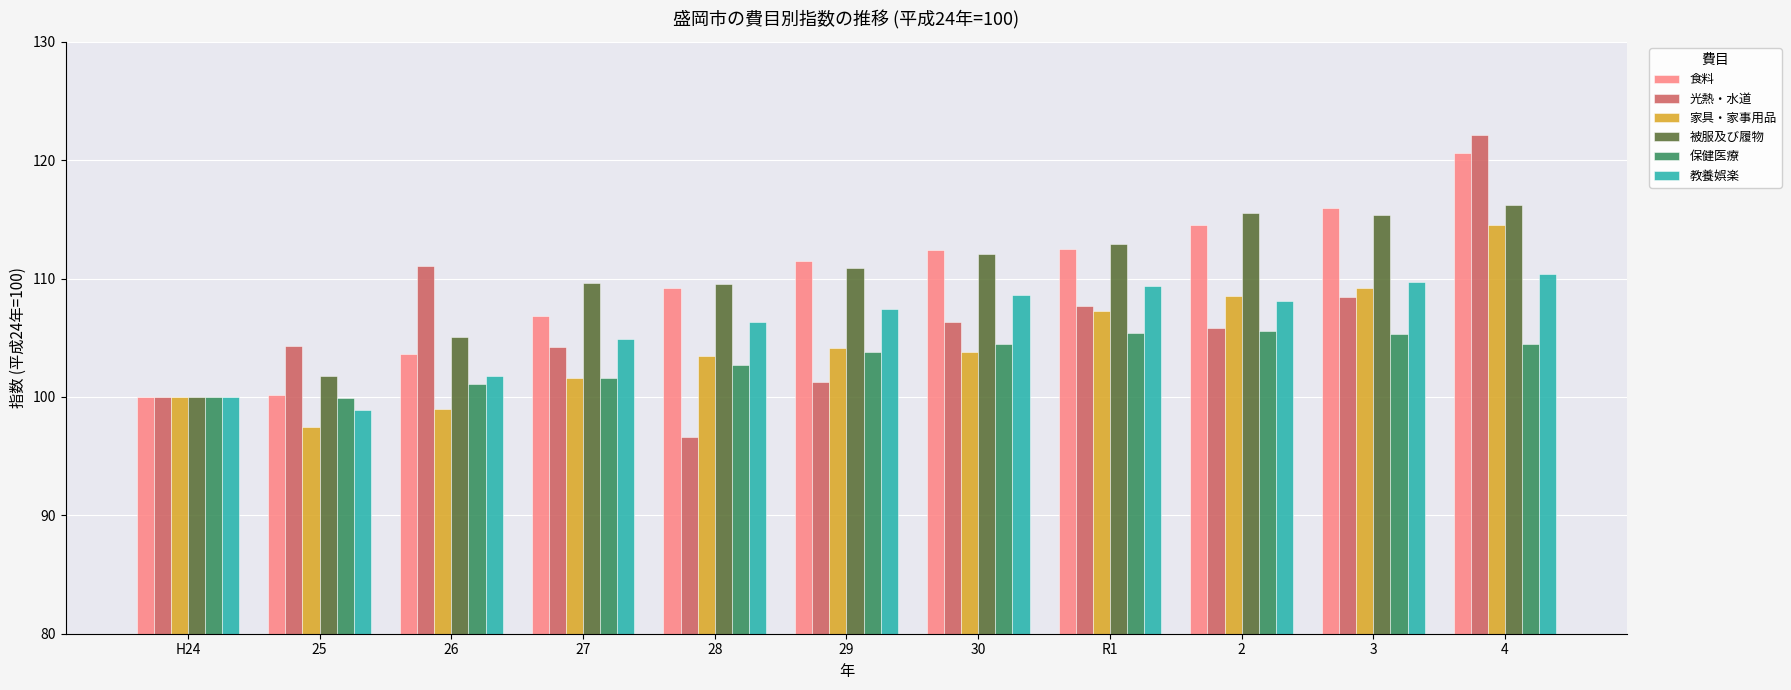

What position from the right is 3?

2